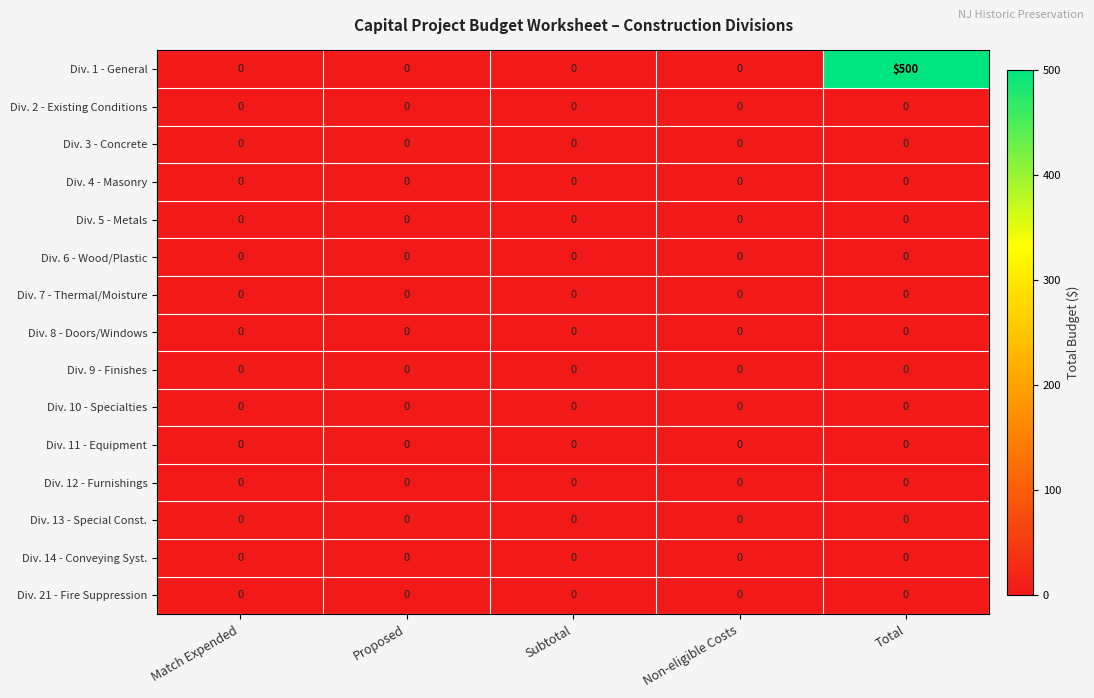

Which series has the largest range (max minus min)?

Div. 1 - General